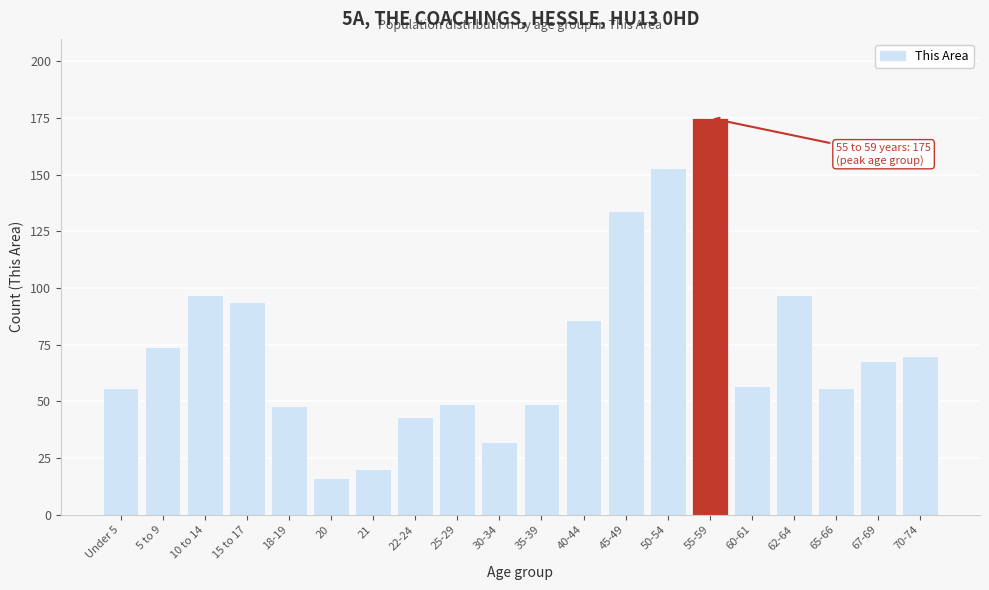

Reading left to right, list all the values displayed in this chart.

56	74	97	94	48	16	20	43	49	32	49	86	134	153	175	57	97	56	68	70